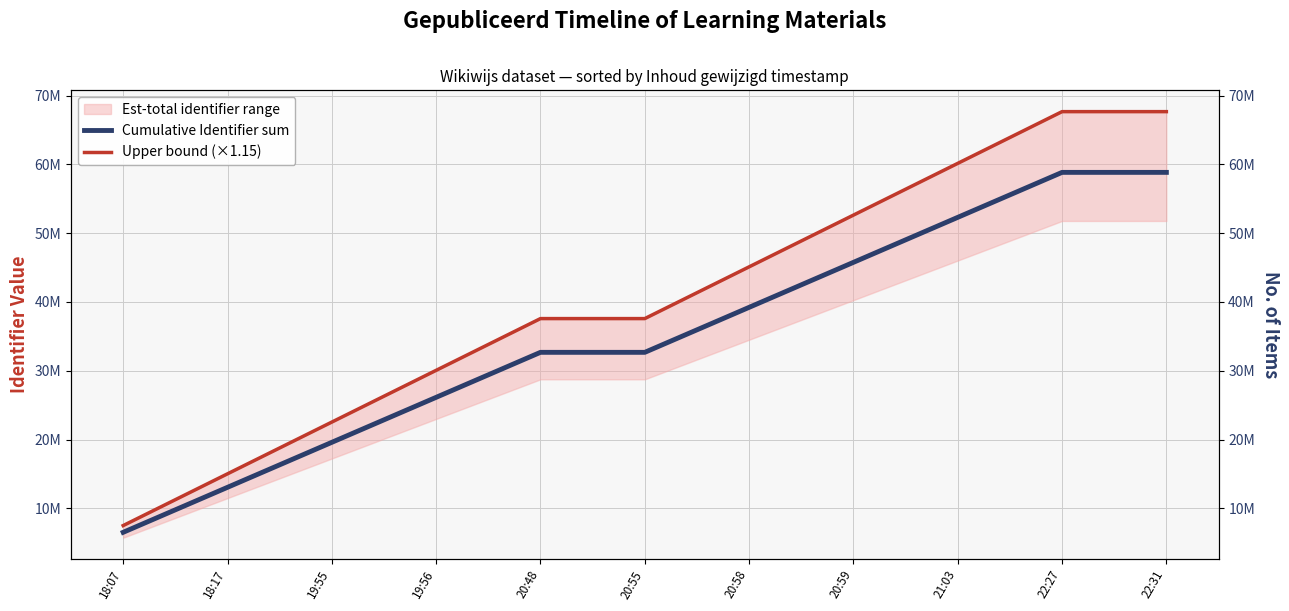

Which series has the largest total across all categories?

Upper bound (×1.15)